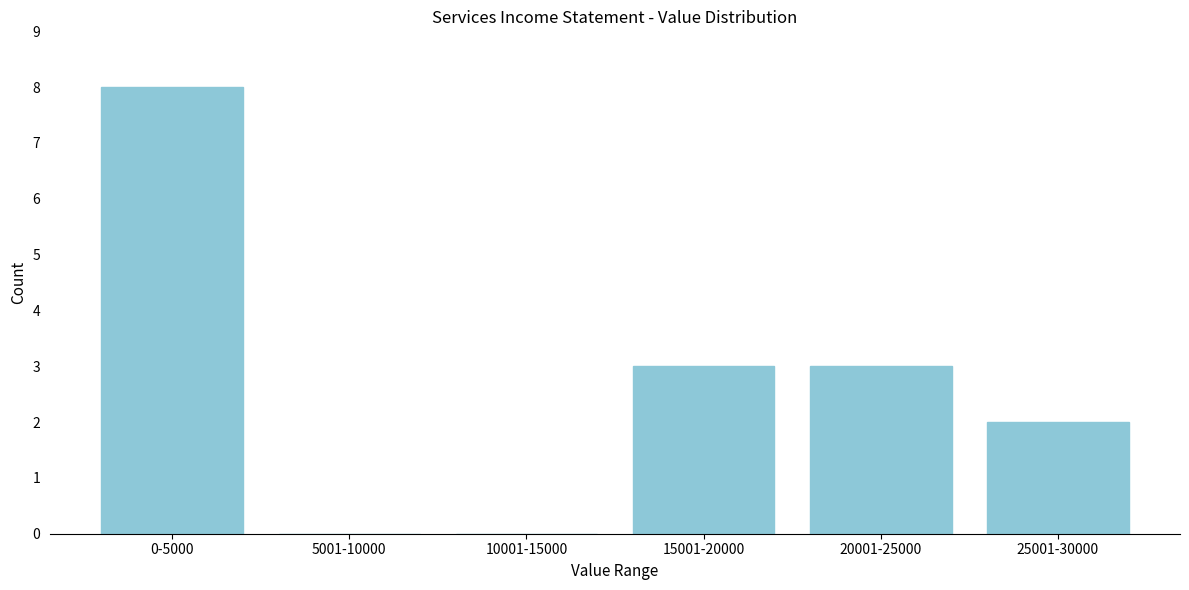

Reading left to right, transcribe all the data shown in this chart.

0-5000=8	5001-10000=0	10001-15000=0	15001-20000=3	20001-25000=3	25001-30000=2